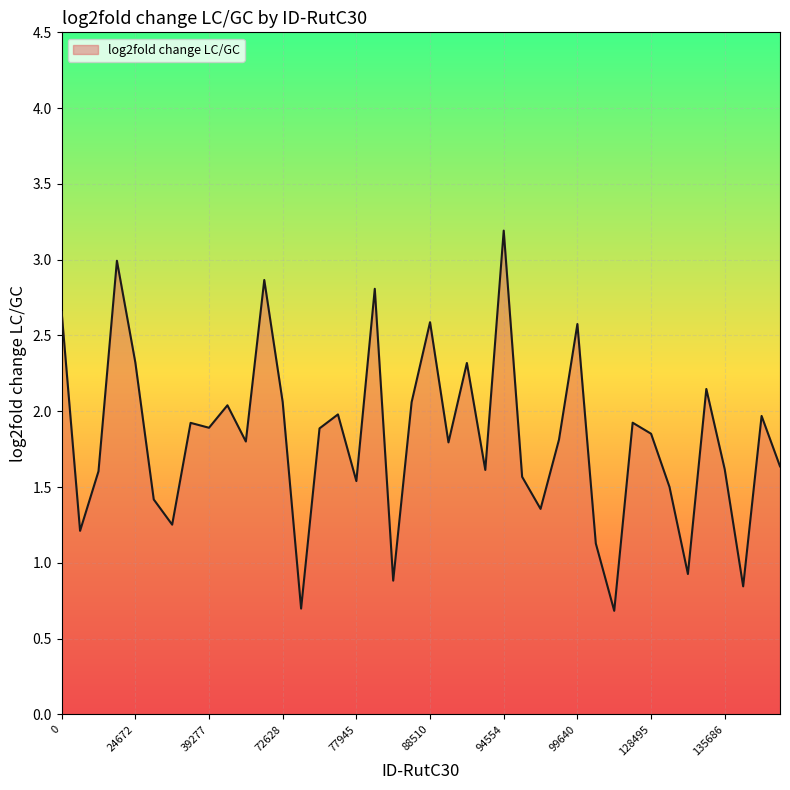

What is the difference between the maximum and minimum values?

2.5